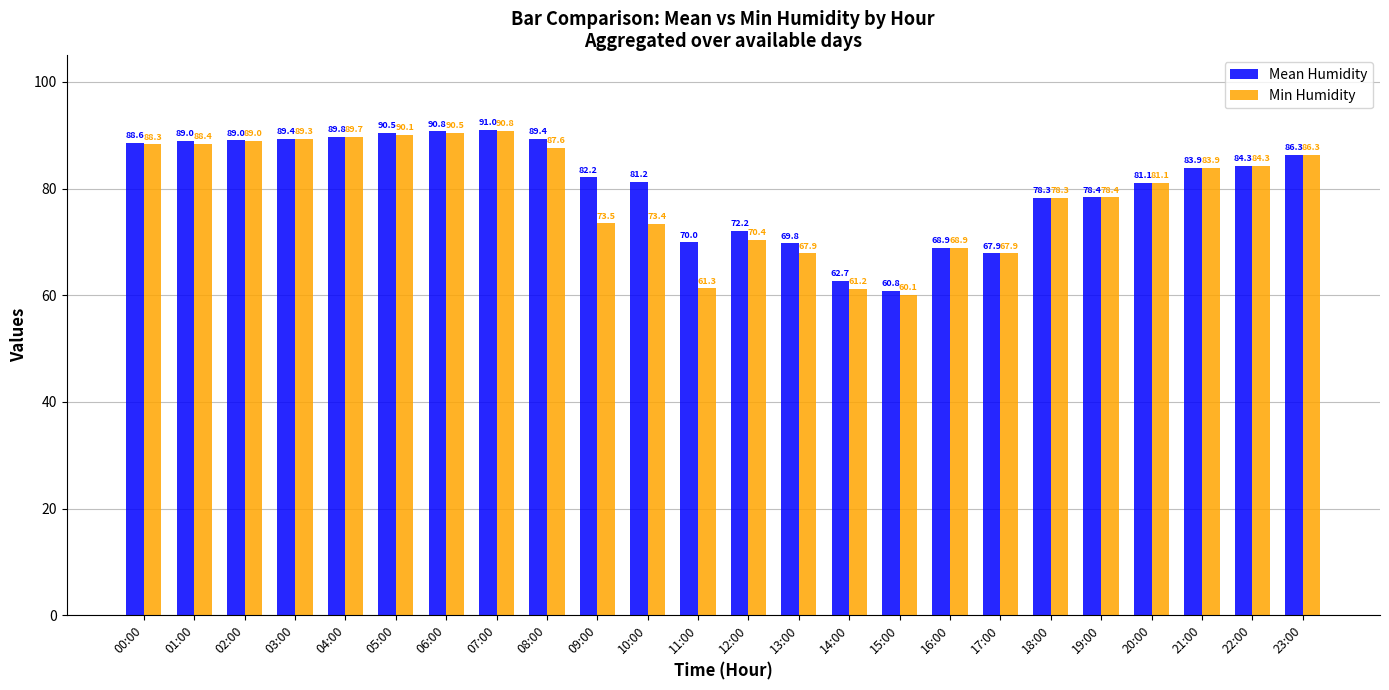

Where is Mean Humidity nearest to the value 75?

12:00